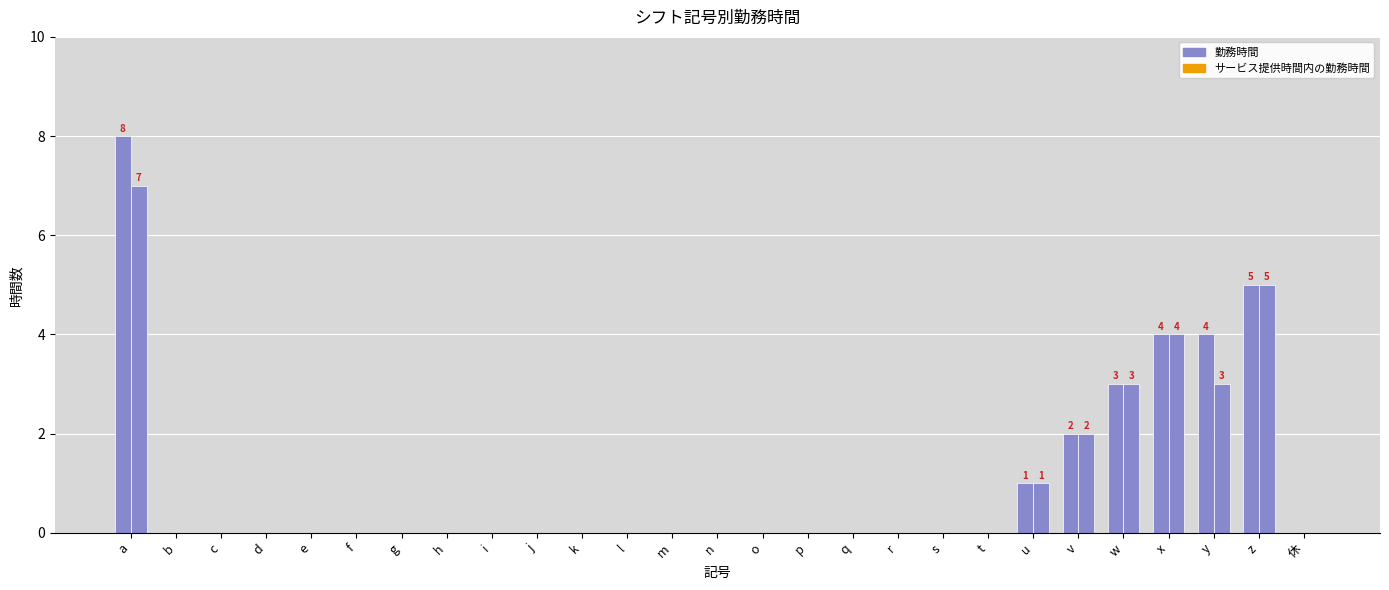

Count the number of data series in this chart.

2